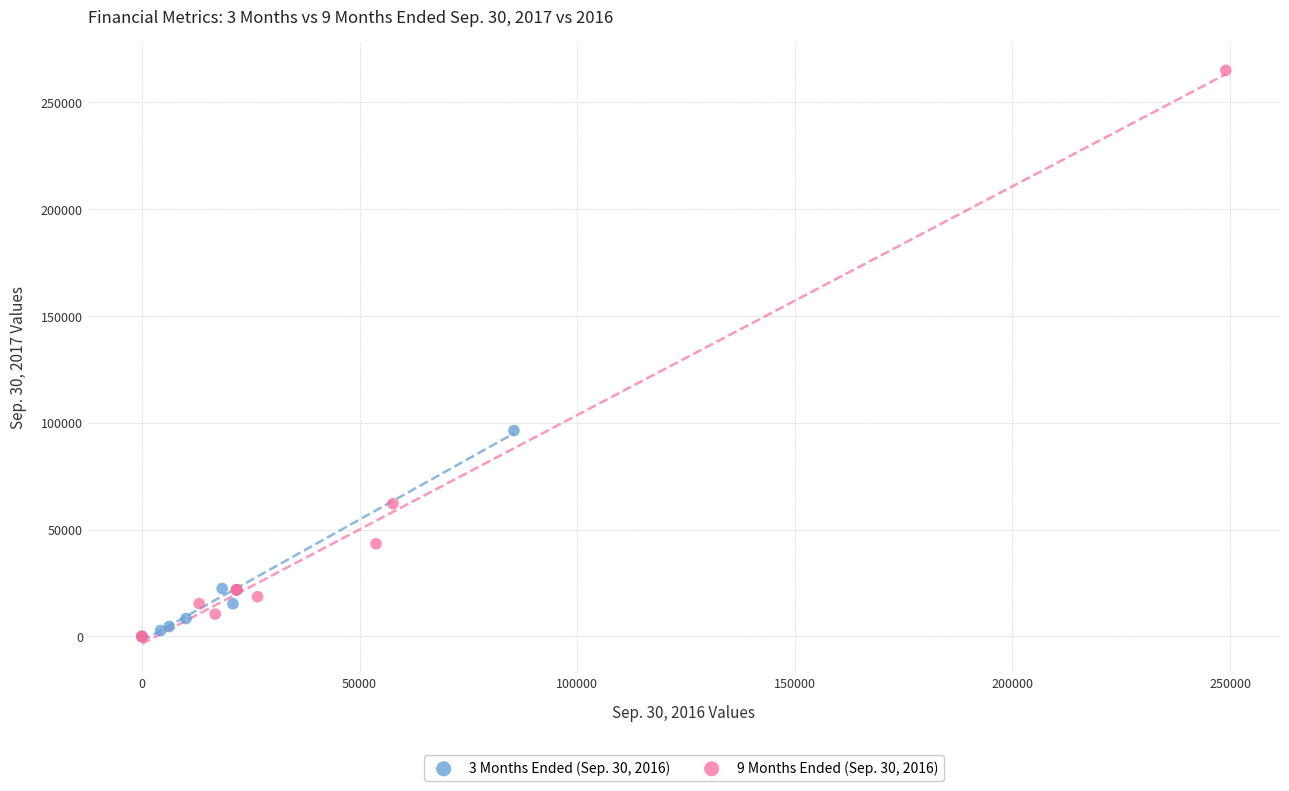

What are all the series names shown in the legend?

3 Months Ended (Sep. 30, 2016), 9 Months Ended (Sep. 30, 2016)